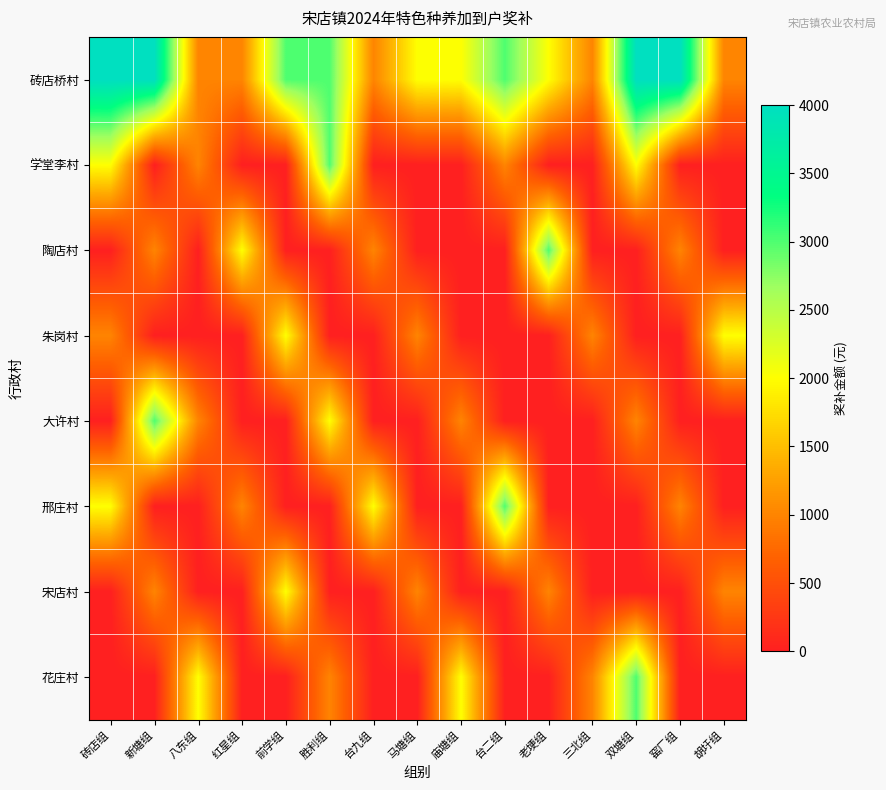

What is the total value across all series at 庙塘组?

5000